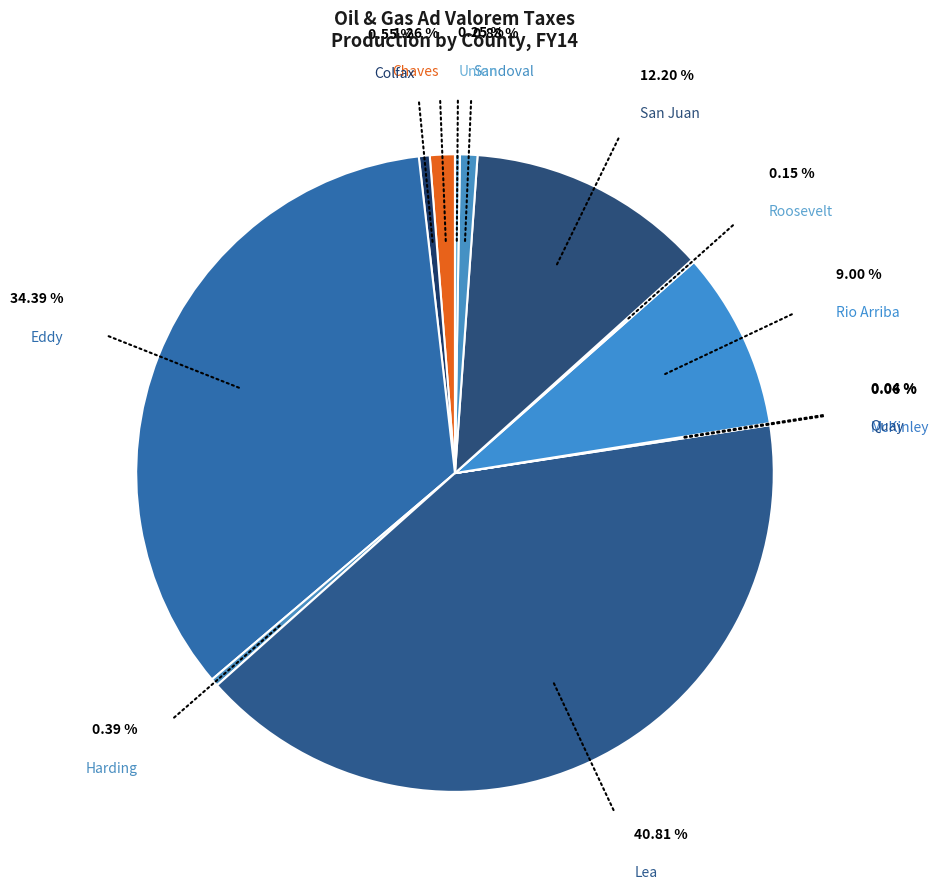

Does any single category account for the majority?

No